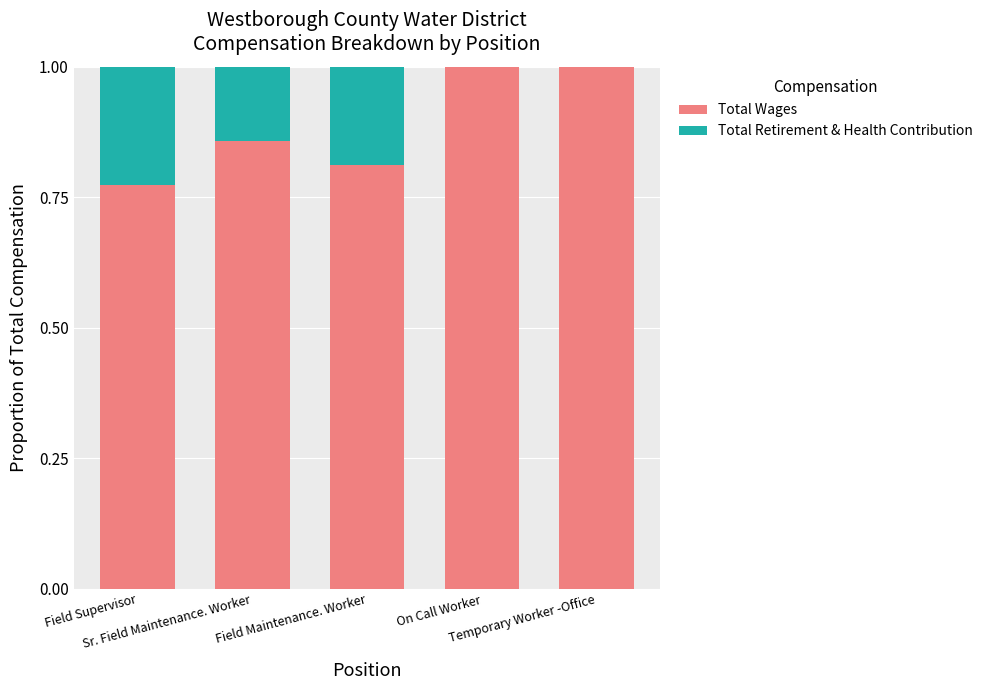

What is the highest value of the Total Wages series?

1.0